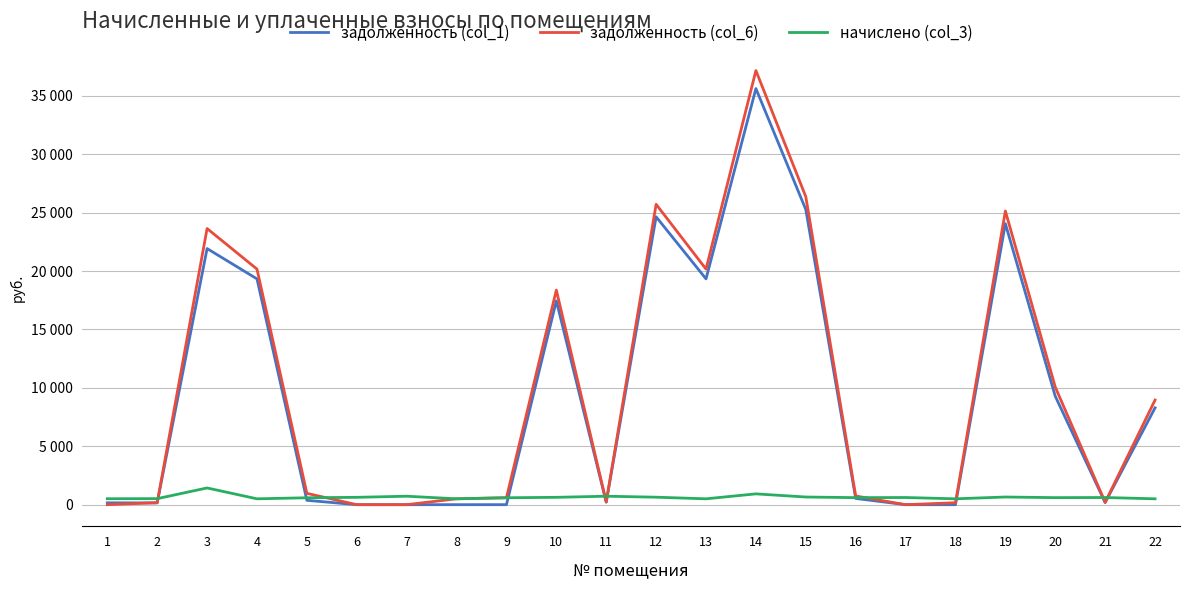

Reading left to right, transcribe all the data shown in this chart.

задолженность (col_1): 157.3	152.6	21926.4	19330.4	374.1	0.0	0.0	1.9	2.2	17448.6	214.1	24646.2	19330.4	35623.1	25267.5	534.8	0.0	0.0	24062.3	9283.7	181.3	8291.8
задолженность (col_6): 0.0	172.2	23640.9	20168.3	969.7	0.0	0.0	504.6	594.7	18371.5	241.6	25714.6	20168.3	37167.2	26362.8	743.2	0.0	167.4	25139.9	10070.4	204.5	8957.3
начислено (col_3): 509.5	516.7	1431.6	502.3	592.0	629.7	724.8	502.3	592.0	629.7	724.8	640.5	502.3	925.7	656.6	602.8	613.6	502.3	656.6	602.8	613.6	502.3